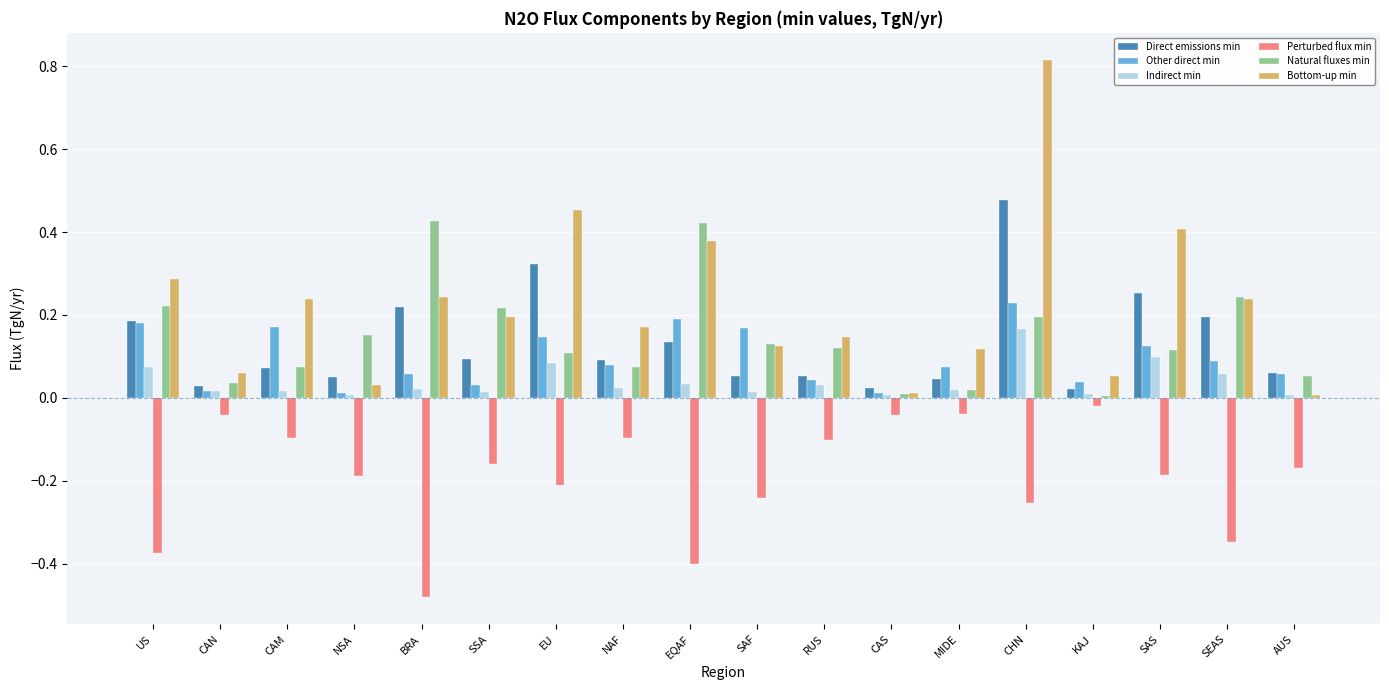

Which series has the largest range (max minus min)?

Bottom-up min